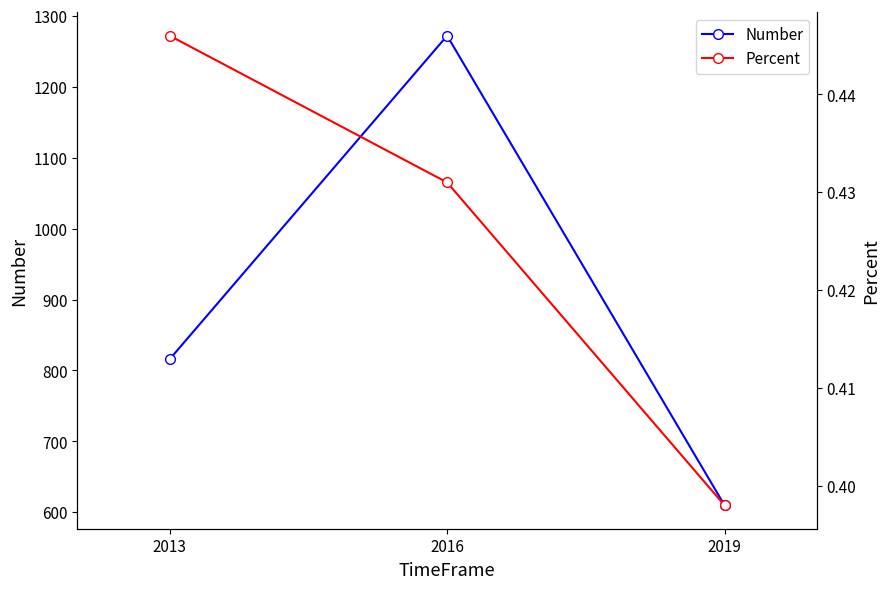

How many lines are shown in the chart?

2